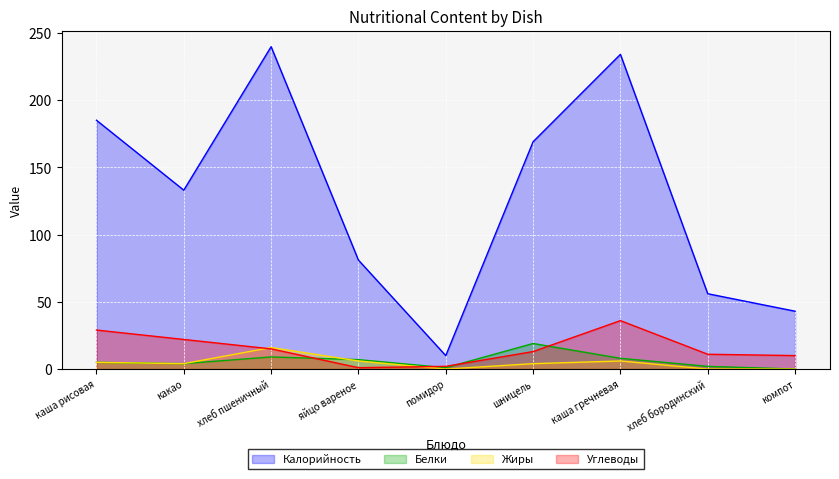

At which label does Жиры first exceed 4?

каша рисовая